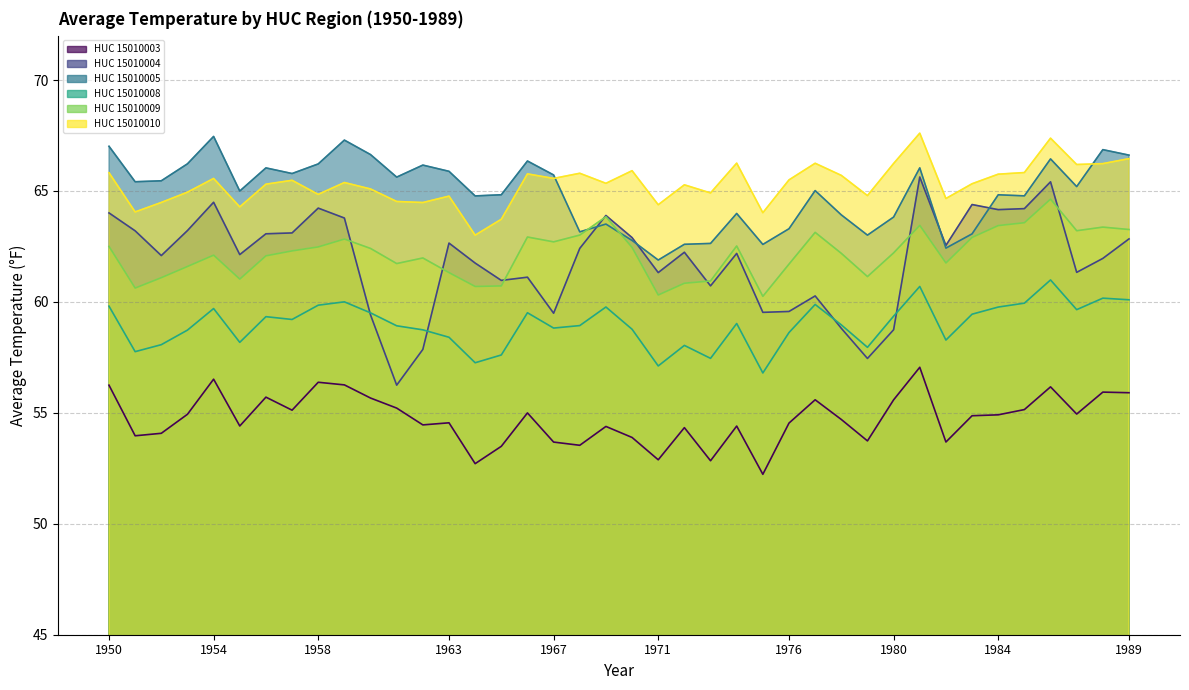

Is the value of HUC_15010005 at 1970 greater than the value of HUC_15010008 at 1956?

Yes